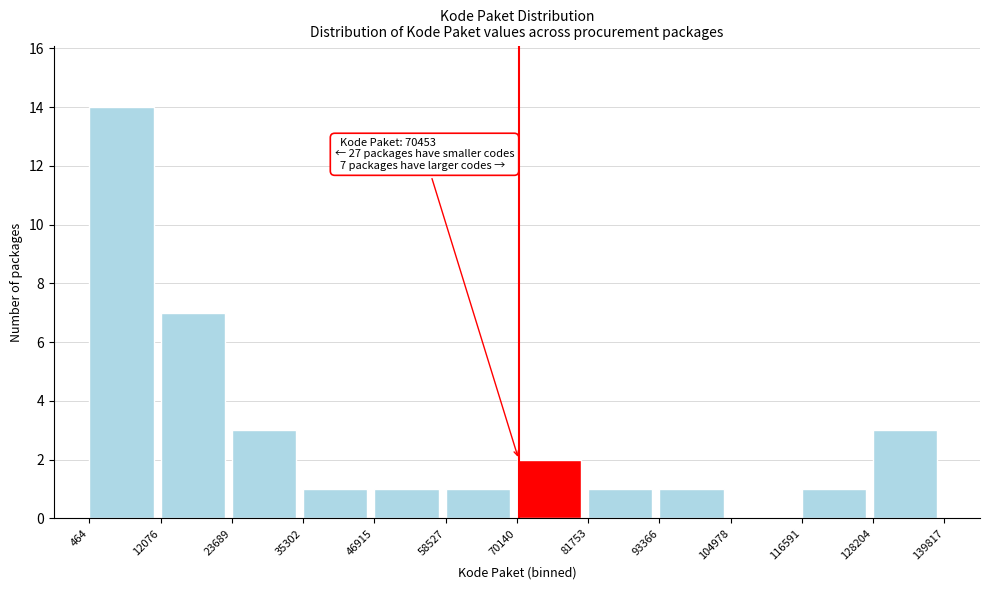

Which range on the x-axis has the tallest bar?

464 to 12076